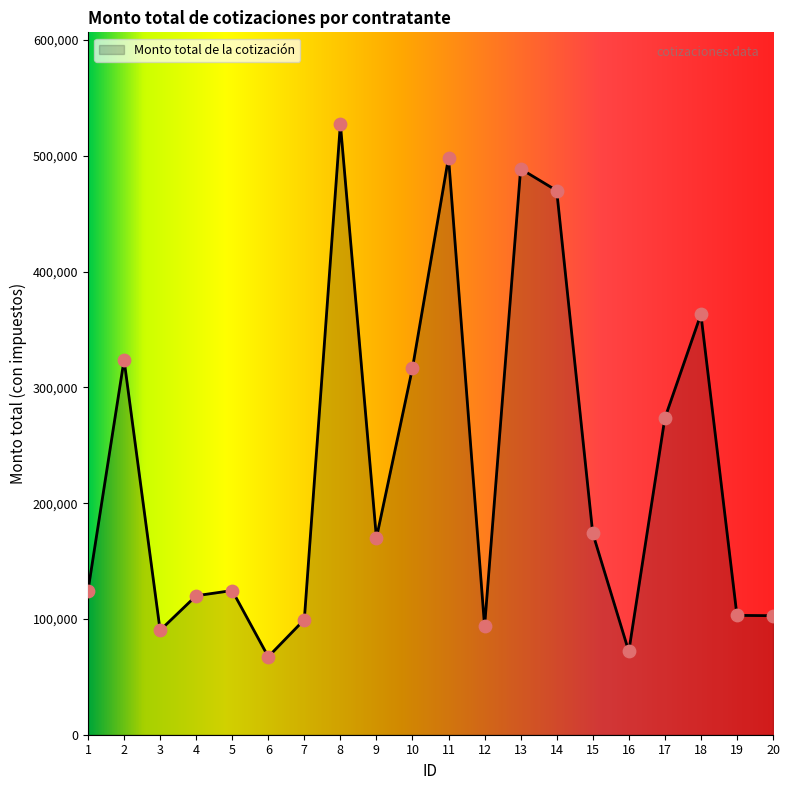

What is the change in value from 12 to 15?

+80520.1